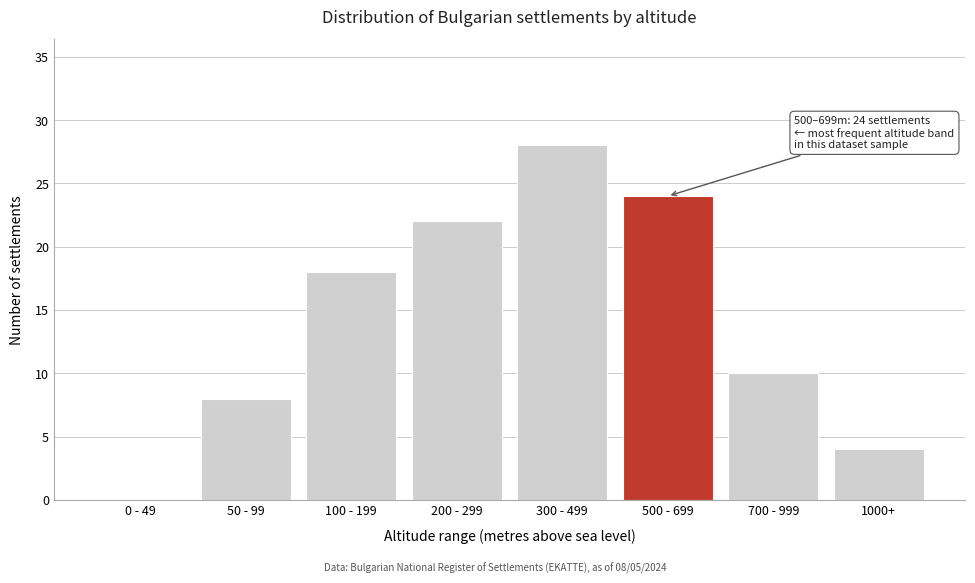

Reading left to right, what are all the values shown in this chart?

0 - 49=0	50 - 99=8	100 - 199=18	200 - 299=22	300 - 499=28	500 - 699=24	700 - 999=10	1000+=4